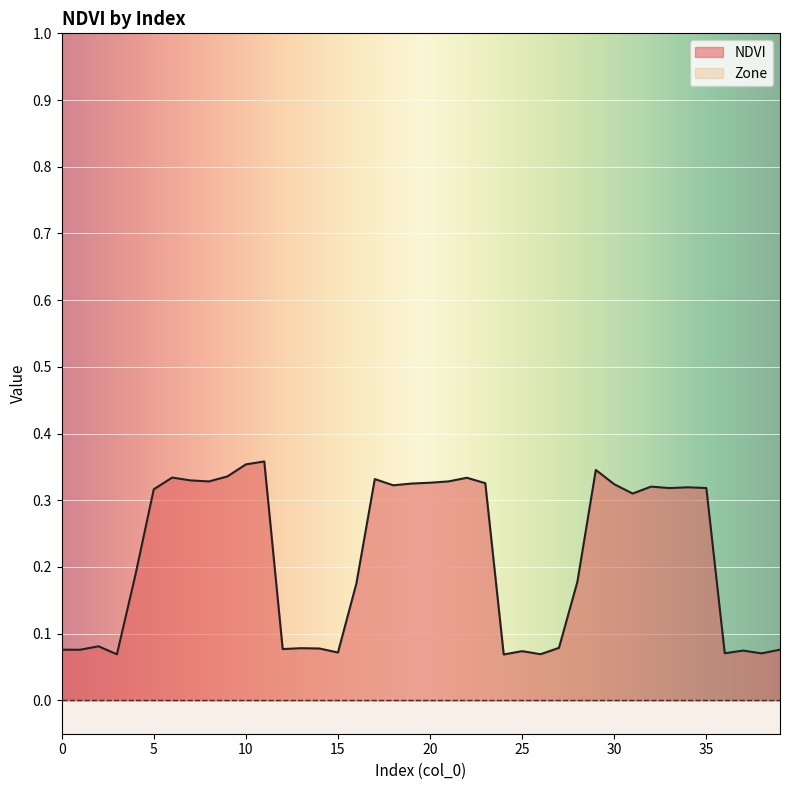

Between 33 and 11, which is larger?

11